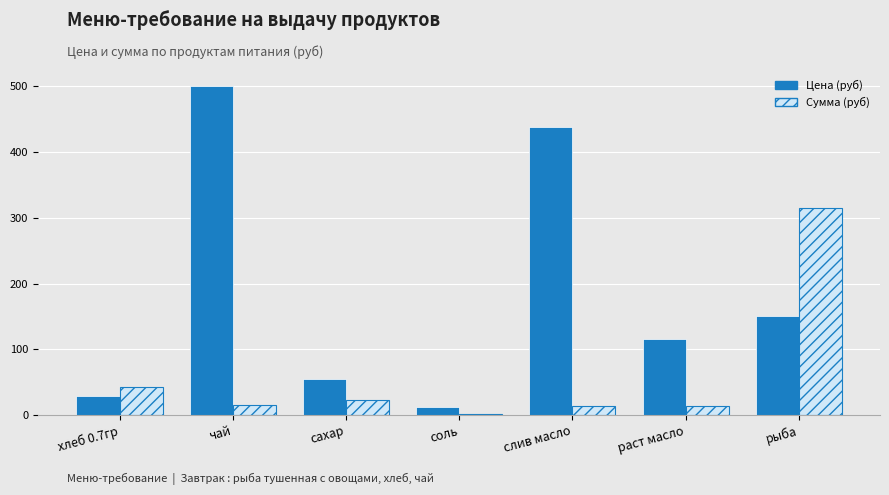

What is the total value across all series at слив масло?

452.1